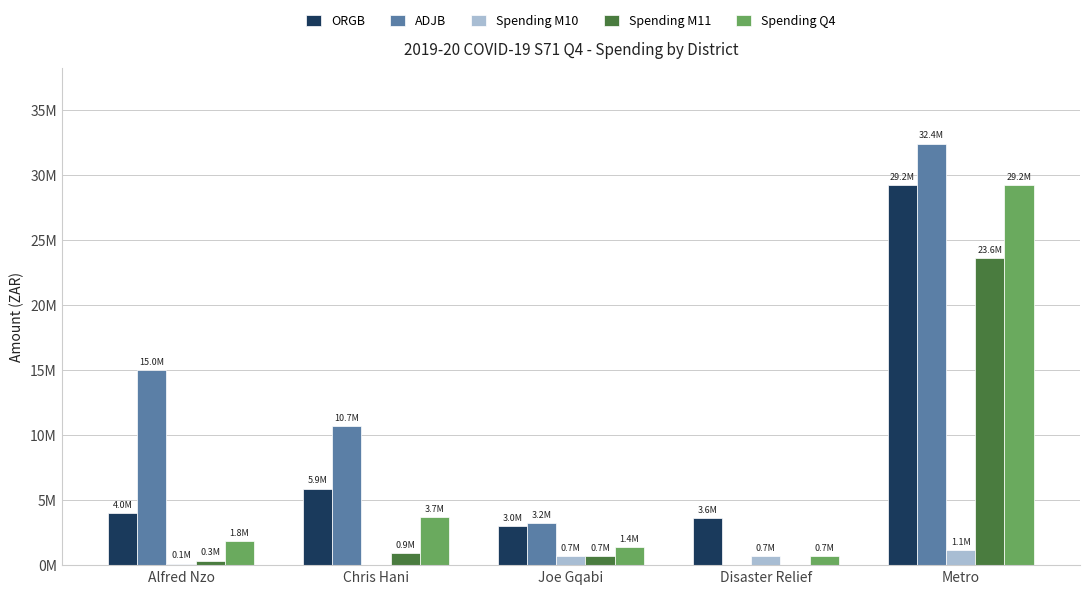

Reading left to right, extract all data points from this chart.

ORGB: Alfred Nzo=4006604	Chris Hani=5871000	Joe Gqabi=2987371	Disaster Relief=3610500	Metro=29196071
ADJB: Alfred Nzo=14982604	Chris Hani=10697070	Joe Gqabi=3205557	Disaster Relief=0	Metro=32383778
Spending M10: Alfred Nzo=106656	Chris Hani=0	Joe Gqabi=700612	Disaster Relief=689413	Metro=1134000
Spending M11: Alfred Nzo=337217	Chris Hani=946939	Joe Gqabi=700612	Disaster Relief=0	Metro=23573266
Spending Q4: Alfred Nzo=1827682	Chris Hani=3713002	Joe Gqabi=1401224	Disaster Relief=689413	Metro=29196071